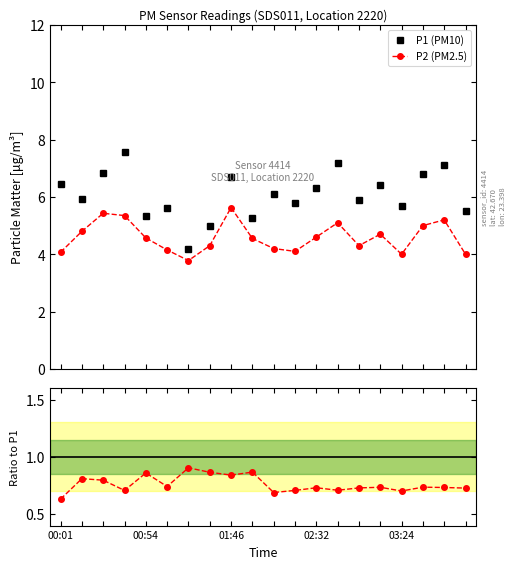

In P1 (PM10), how many points are lower than both neighbors (excluding endpoints)?

7